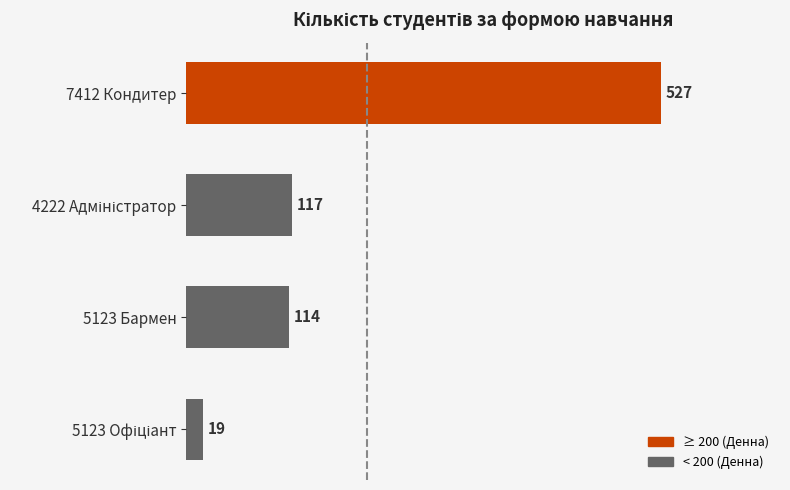

How many categories are shown in the chart?

4